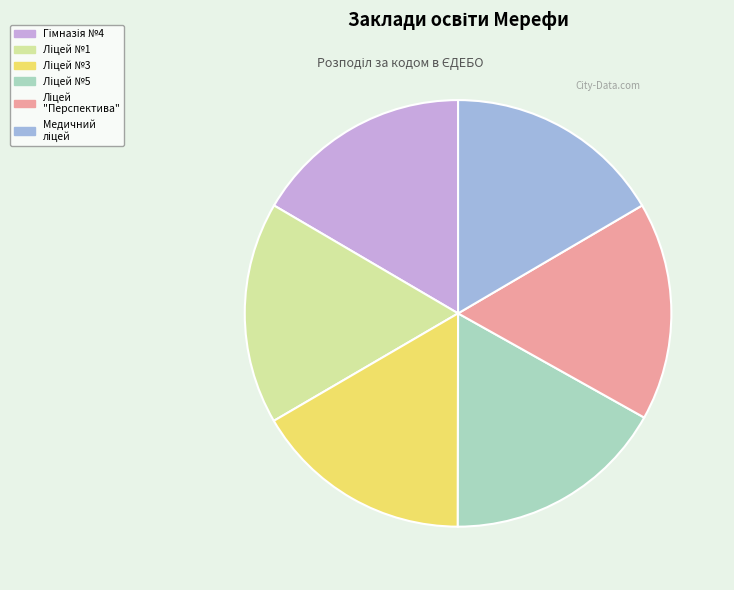

How many segments does this pie chart have?

6